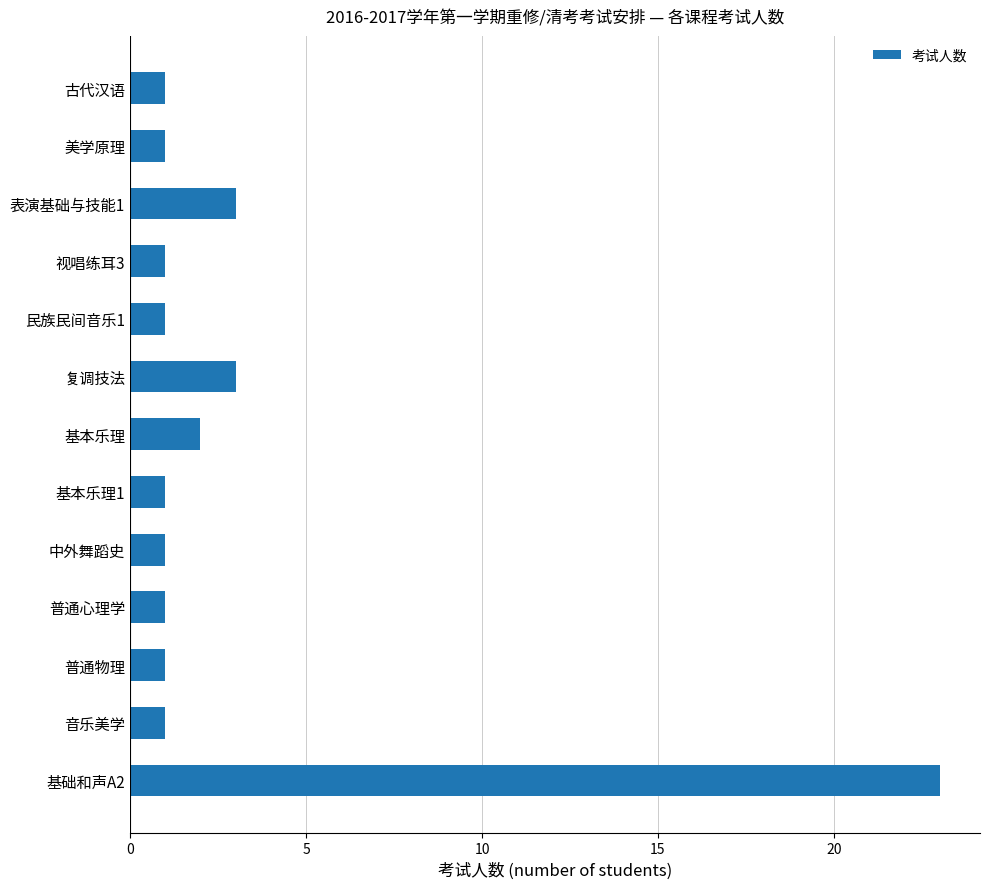

True or false: the data shows 2 at 视唱练耳3.

False